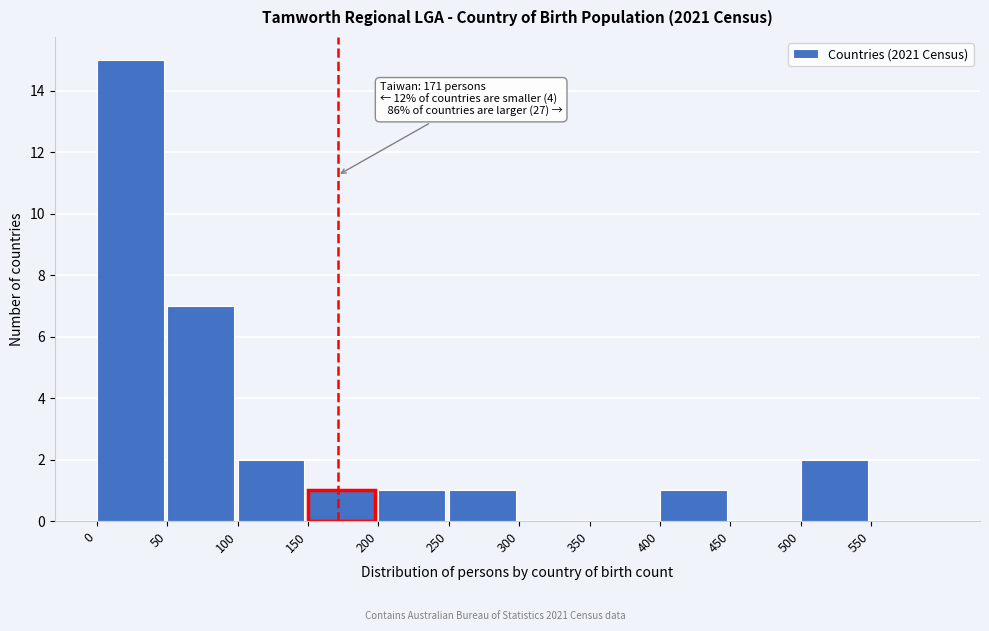

Which range on the x-axis has the tallest bar?

0 to 50